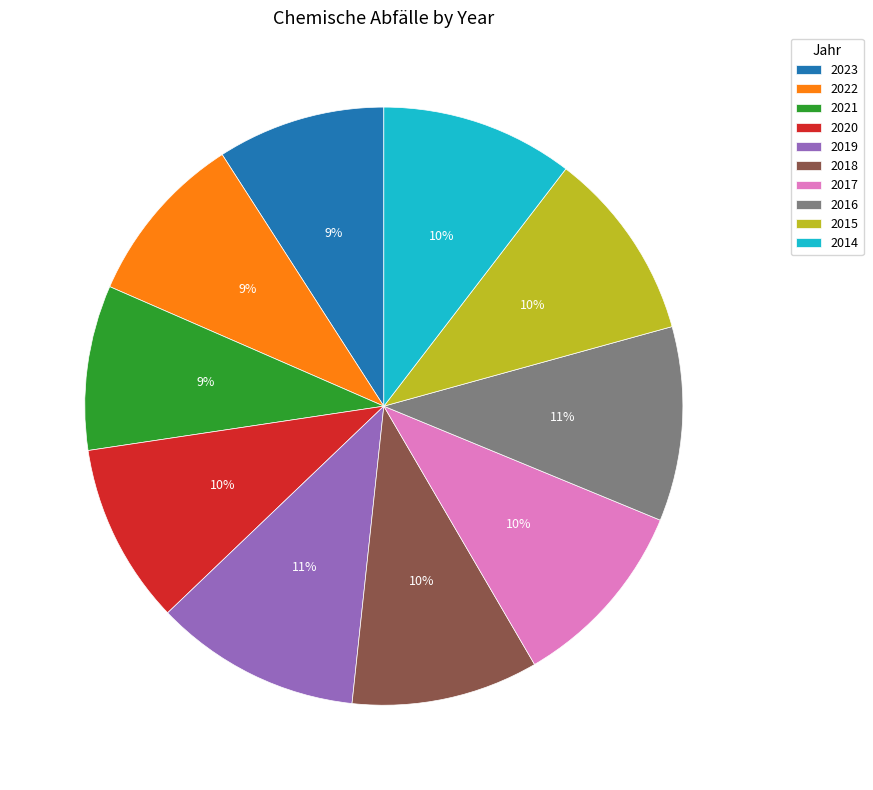

To the nearest percent, what is the difference between the largest and smallest slice percentages?

2%